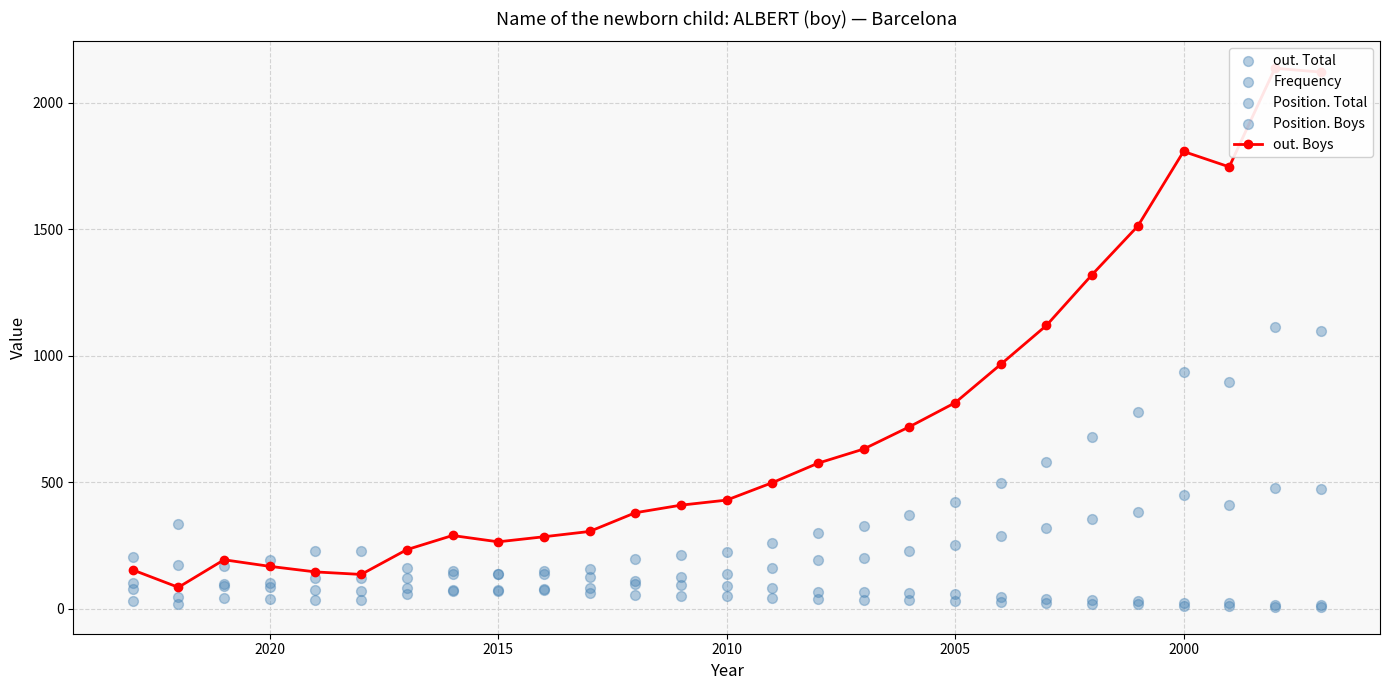

Is the value of Frequency at 20 greater than the value of Position. Boys at 2010?

Yes